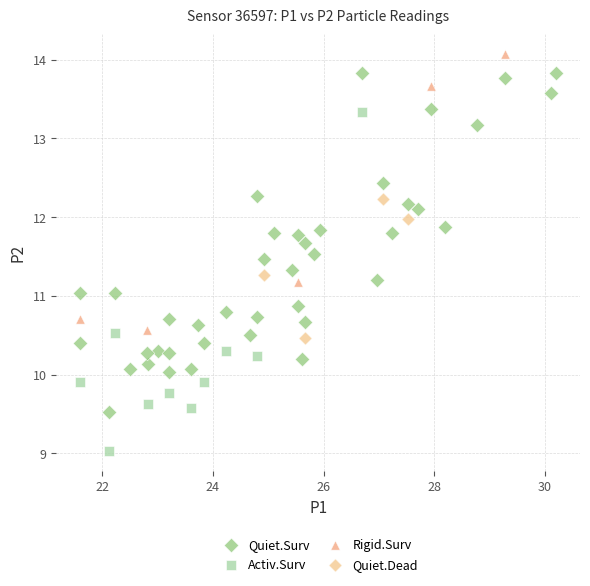

Which series contains the lowest Y value?

Activ.Surv